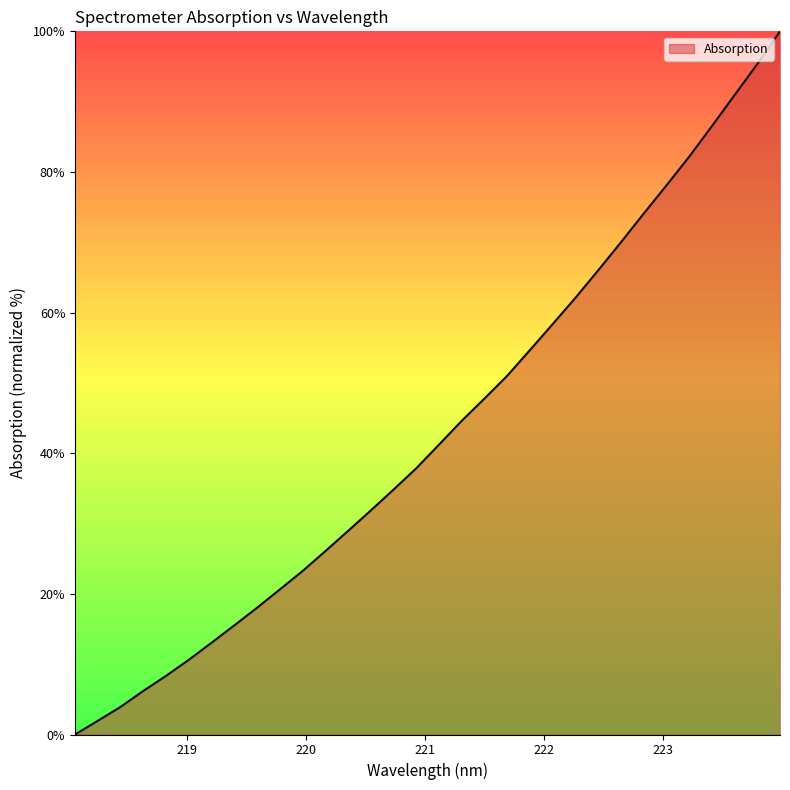

What is the difference between the maximum and minimum values?

100.0